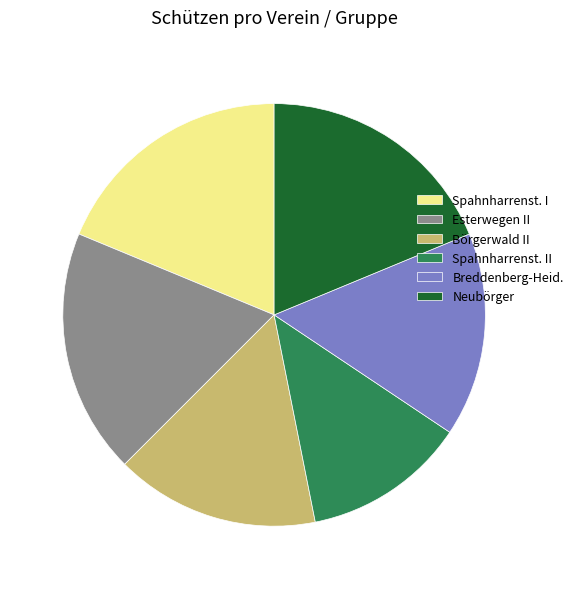

How many segments does this pie chart have?

6